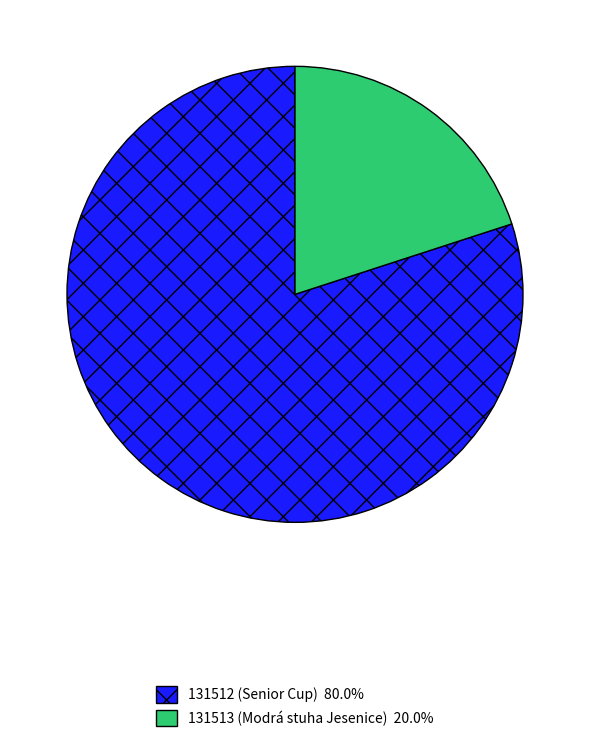

Do 131513 and 131512 together represent more than half of the pie?

Yes